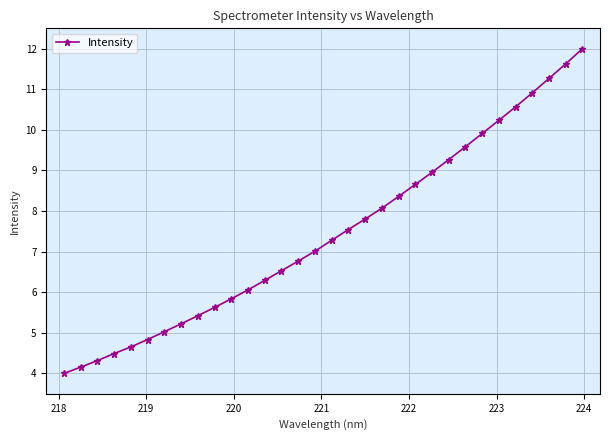

What is the value of the 27th point from the left?

10.2